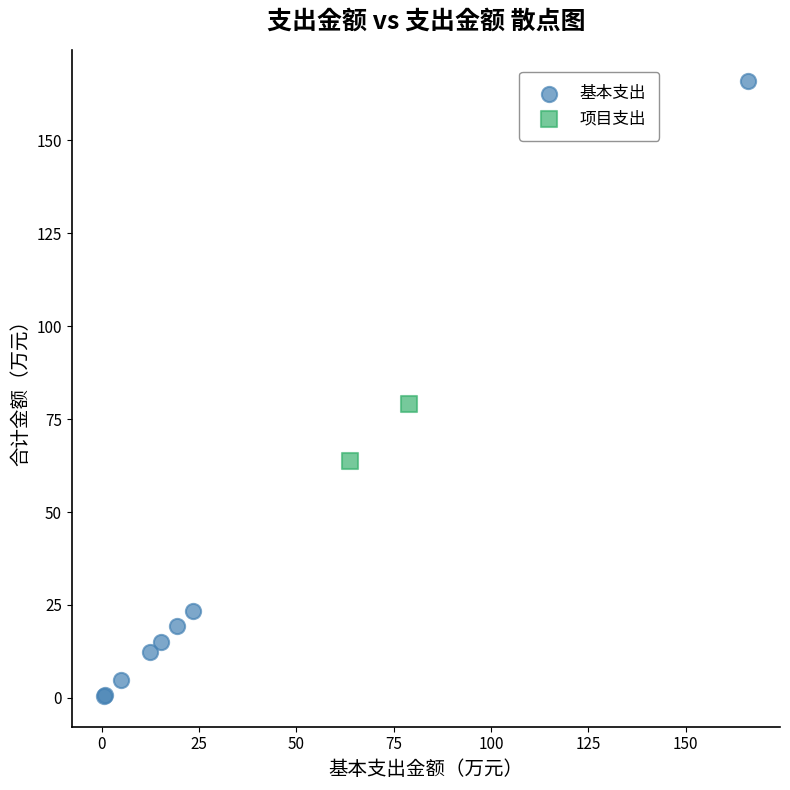

What are all the series names shown in the legend?

基本支出, 项目支出